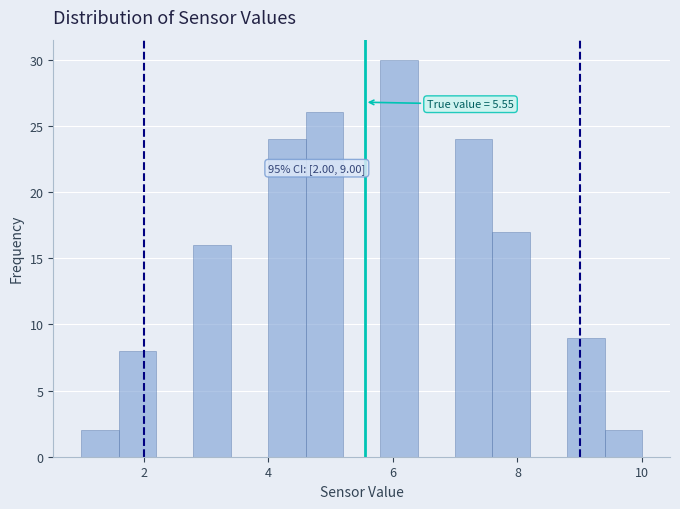

Around what value on the x-axis is the tallest bar? Give the approximate position of its centre, as read against the axis.

6.2